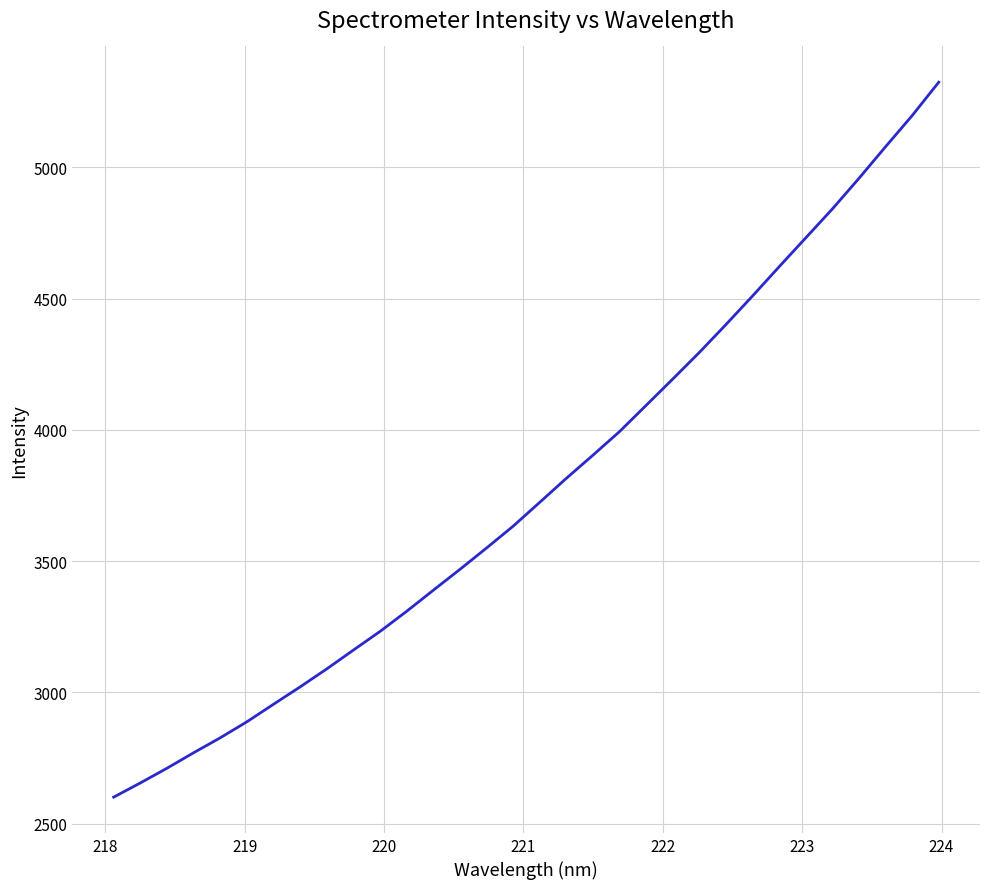

Does the chart display data point markers on the line(s)?

No